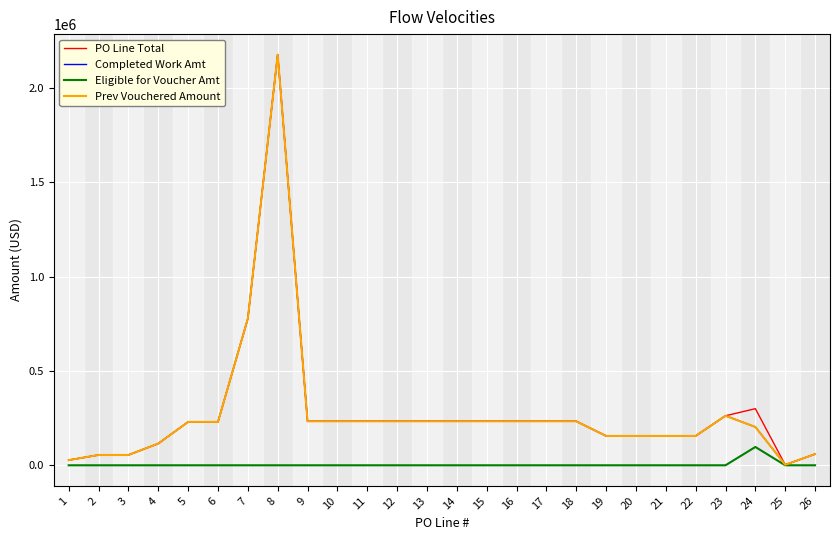

Is this an area chart (filled region under the line)?

No